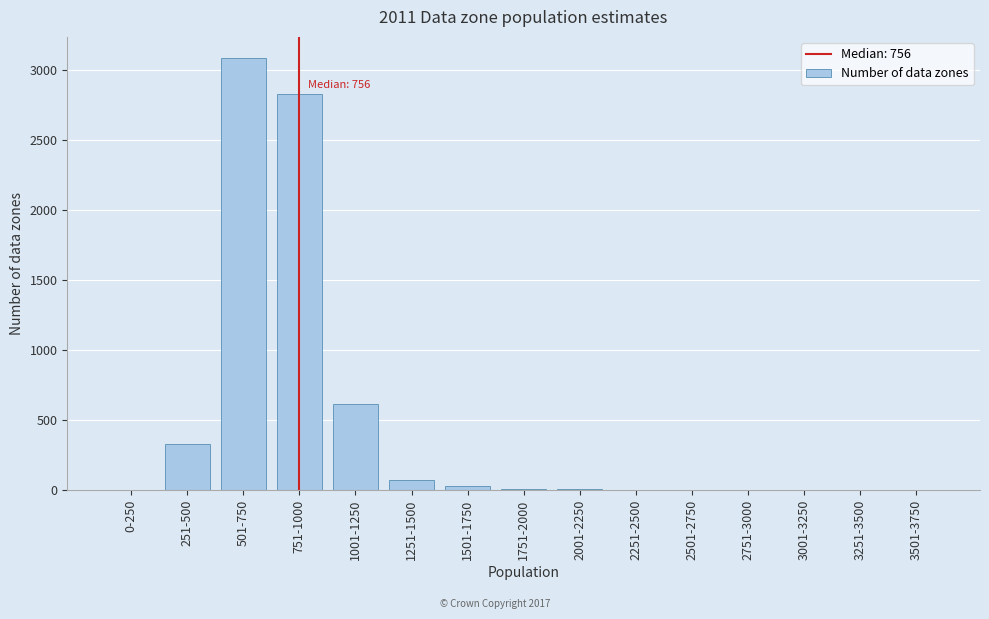

At which label is the value closest to 1539?

1001-1250